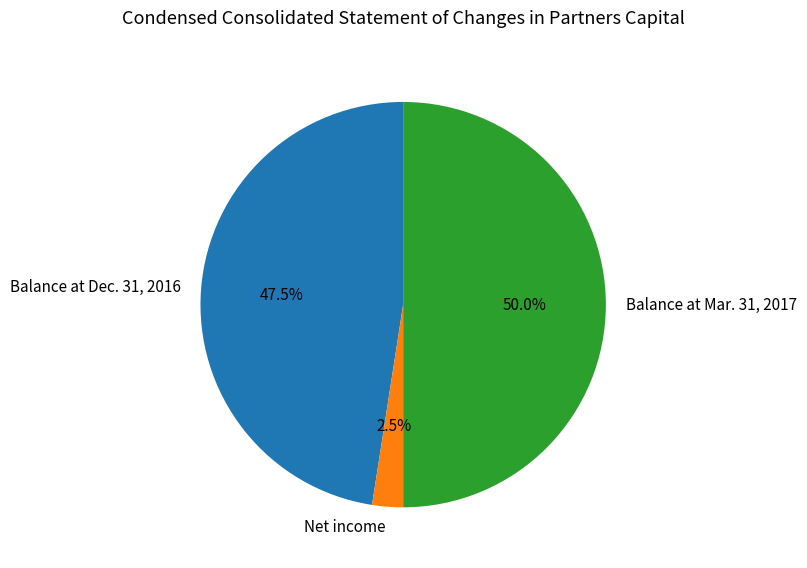

How much of the chart is everything except Balance at Mar. 31, 2017?

50.0%